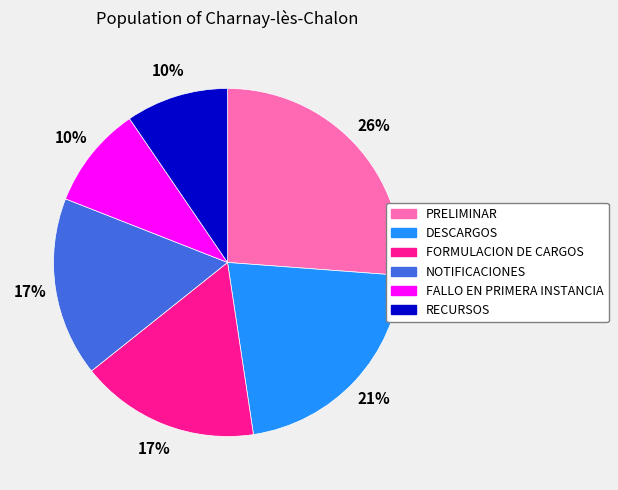

Between FALLO EN PRIMERA INSTANCIA and FORMULACION DE CARGOS, which is larger?

FORMULACION DE CARGOS